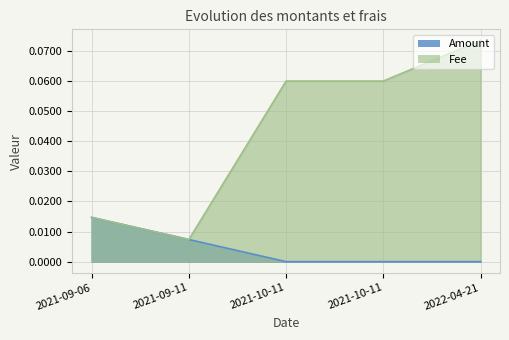

Which series has the largest total across all categories?

Fee